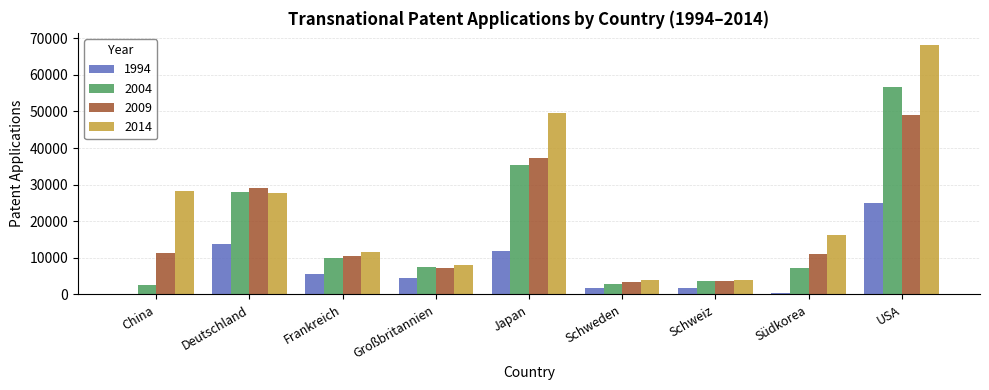

Which series changed the most between Frankreich and Schweiz?

2014